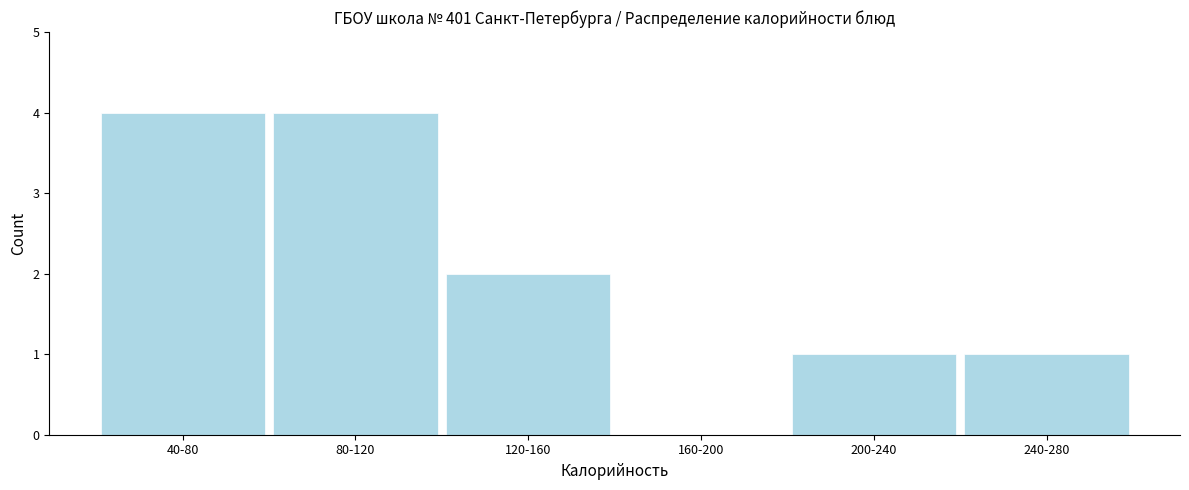

Reading left to right, what are all the values shown in this chart?

40-80=4	80-120=4	120-160=2	160-200=0	200-240=1	240-280=1